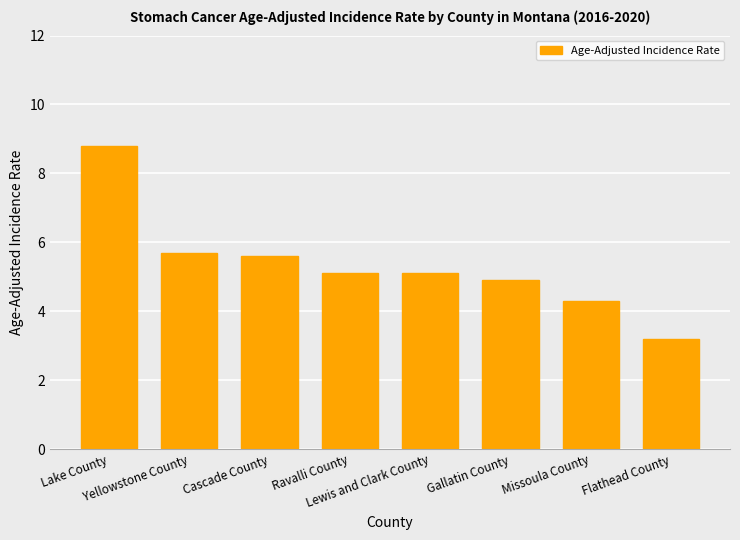

The chart shows a value of 3.9 at Cascade County. True or false?

False